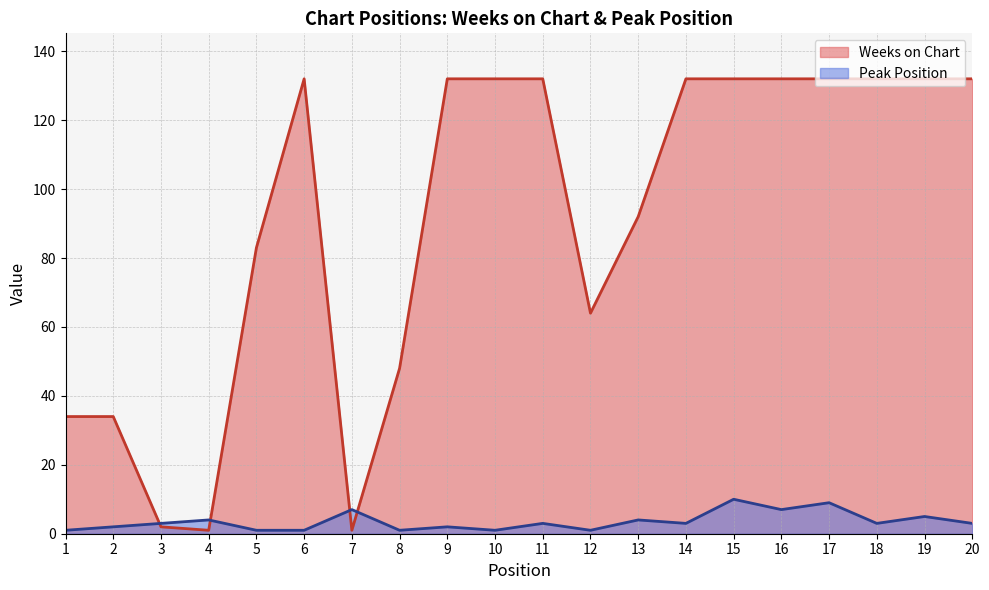

What is the minimum value shown in the chart?

1